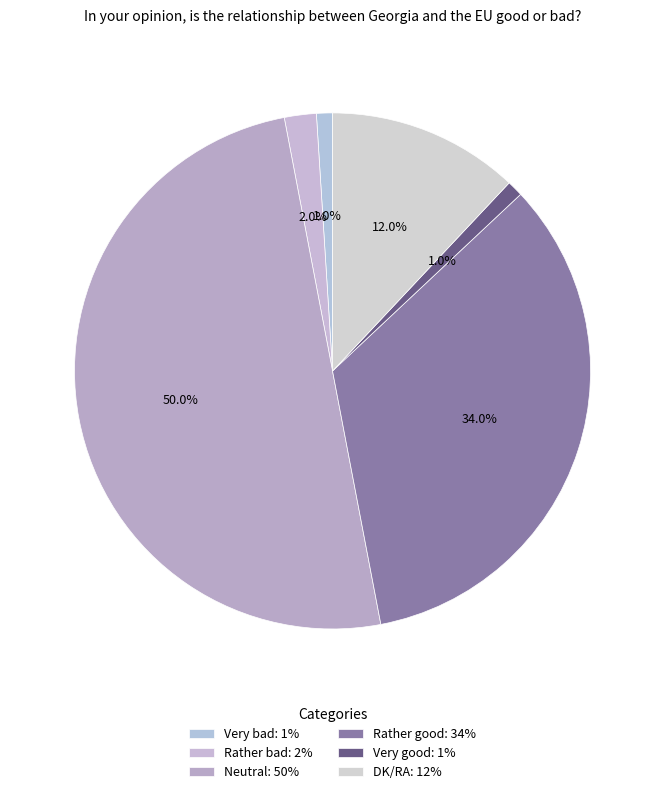

Which category has the smallest portion of the pie?

Very bad